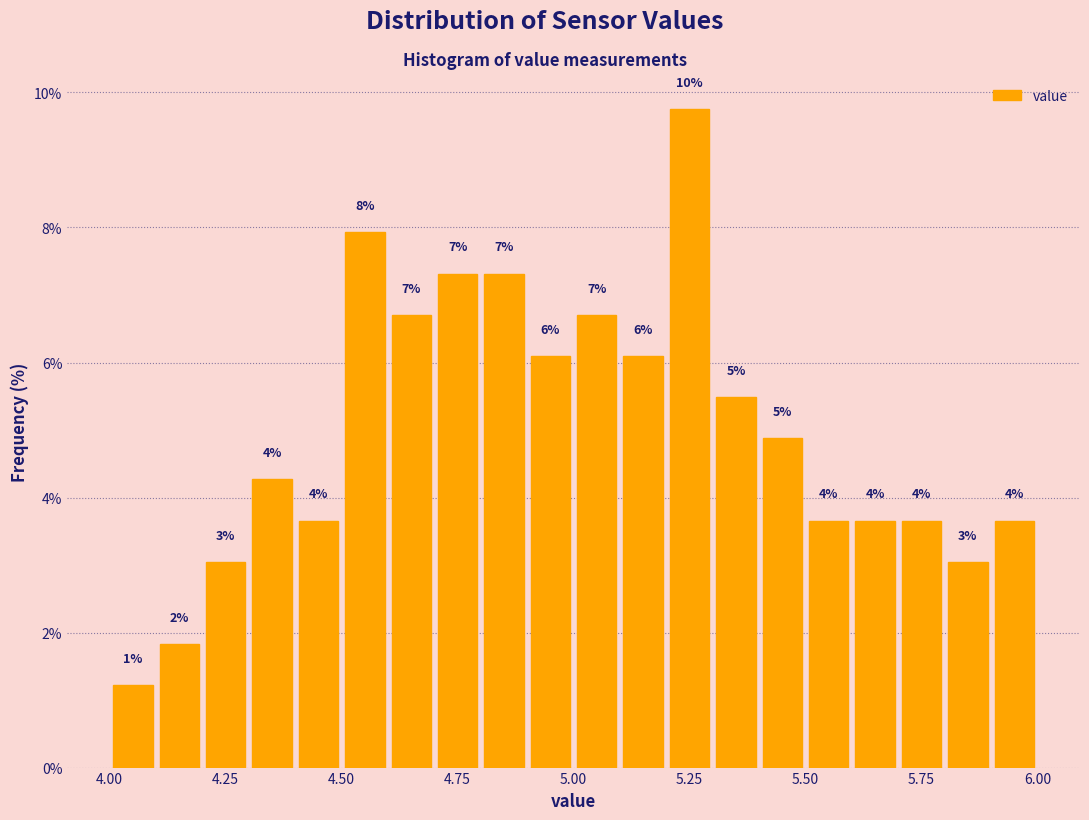

Around what value on the x-axis is the tallest bar? Give the approximate position of its centre, as read against the axis.

5.25